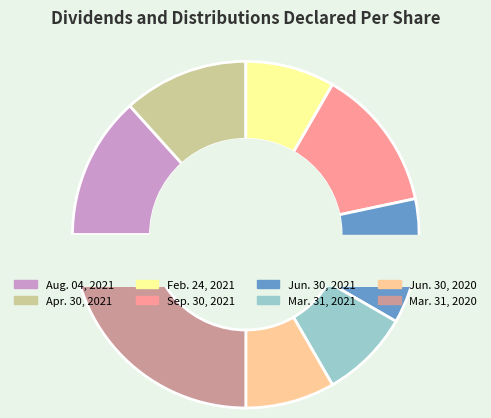

What is the largest slice in the pie chart?

Mar. 31, 2020